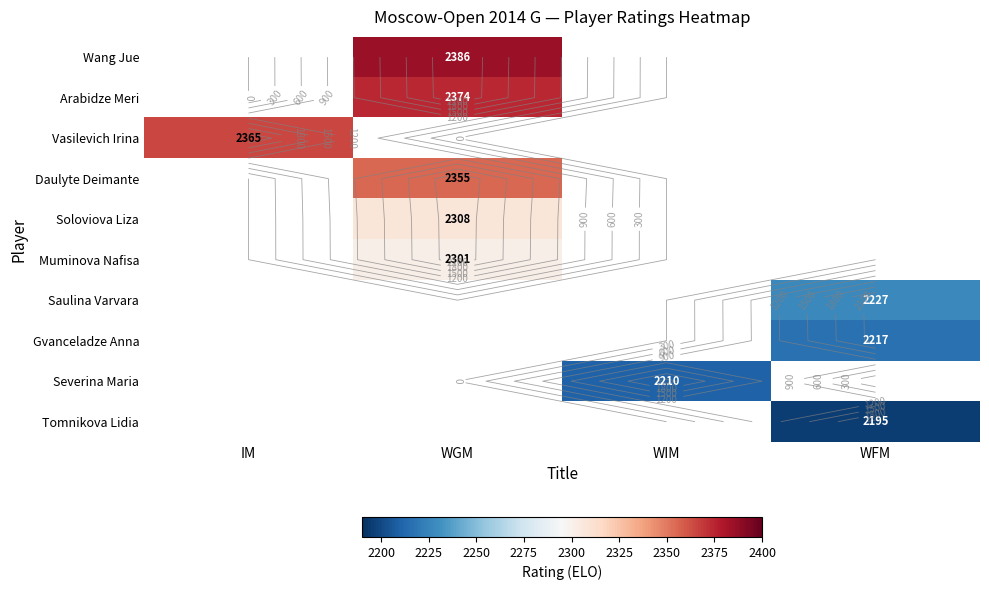

Which category has the lowest value across all series?

WFM